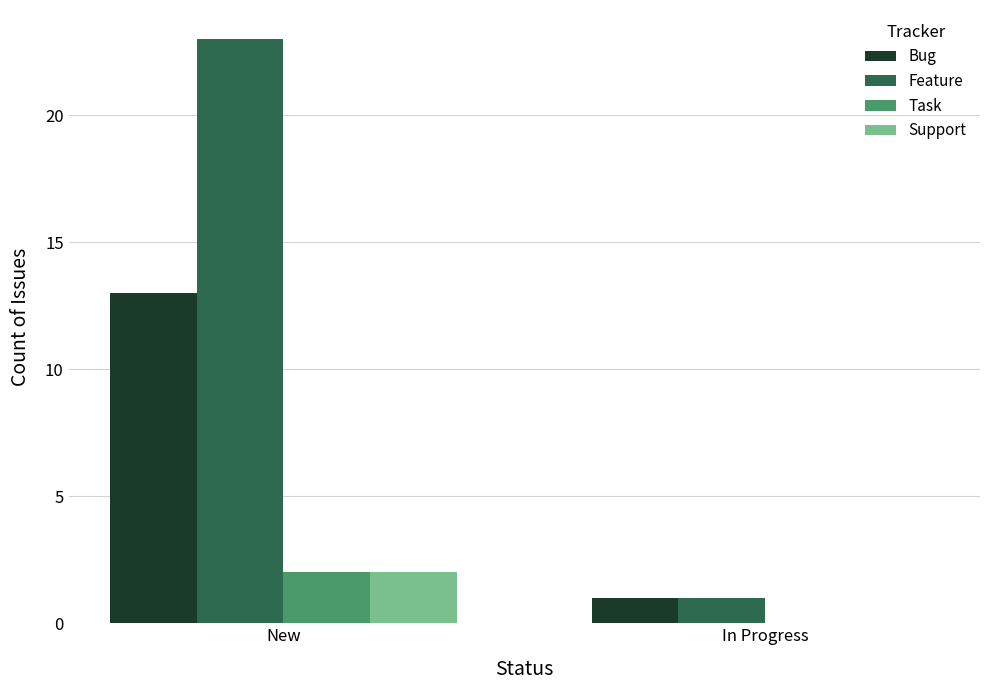

True or false: Feature has a value of 1 at In Progress.

True